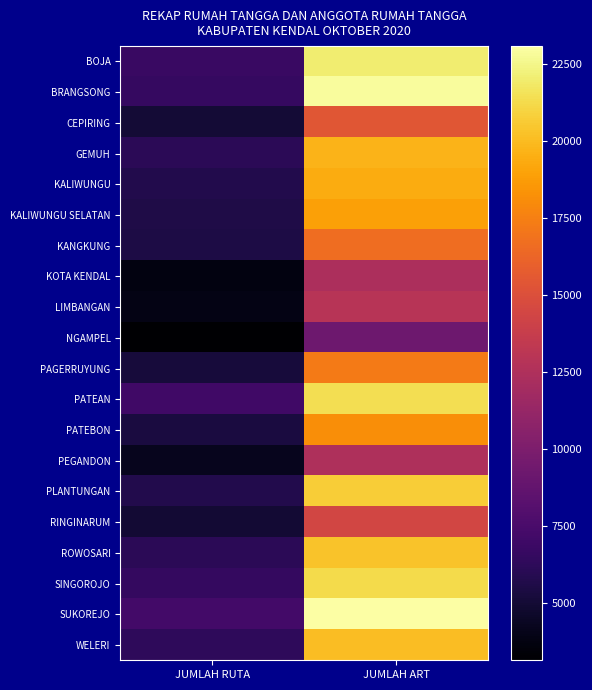

Which has a higher value, JUMLAH ART or JUMLAH RUTA?

JUMLAH ART